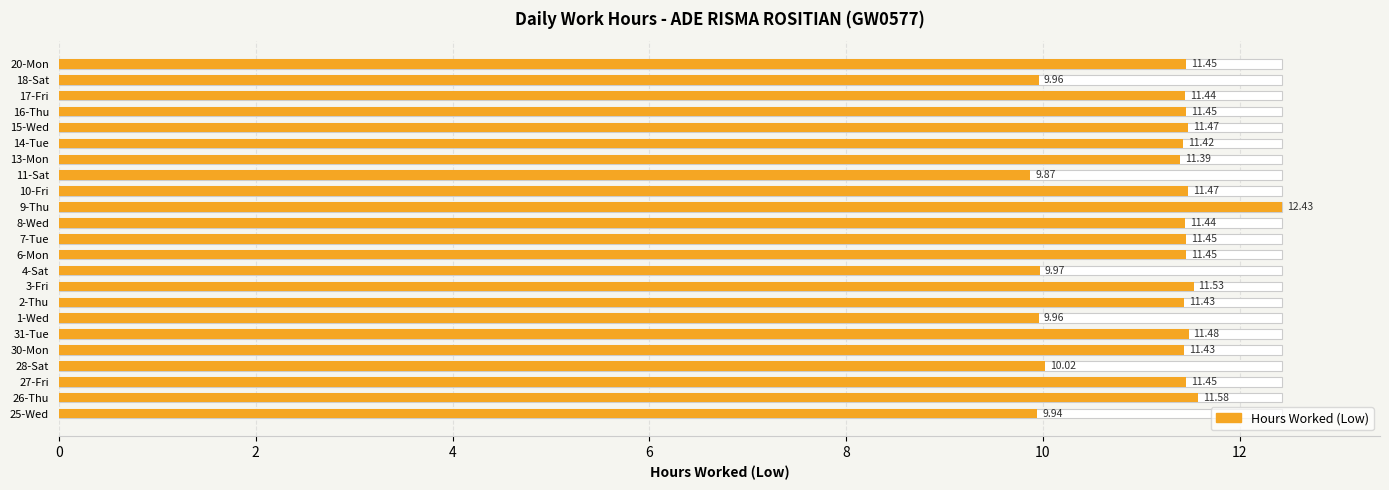

Does the chart contain any negative values?

No